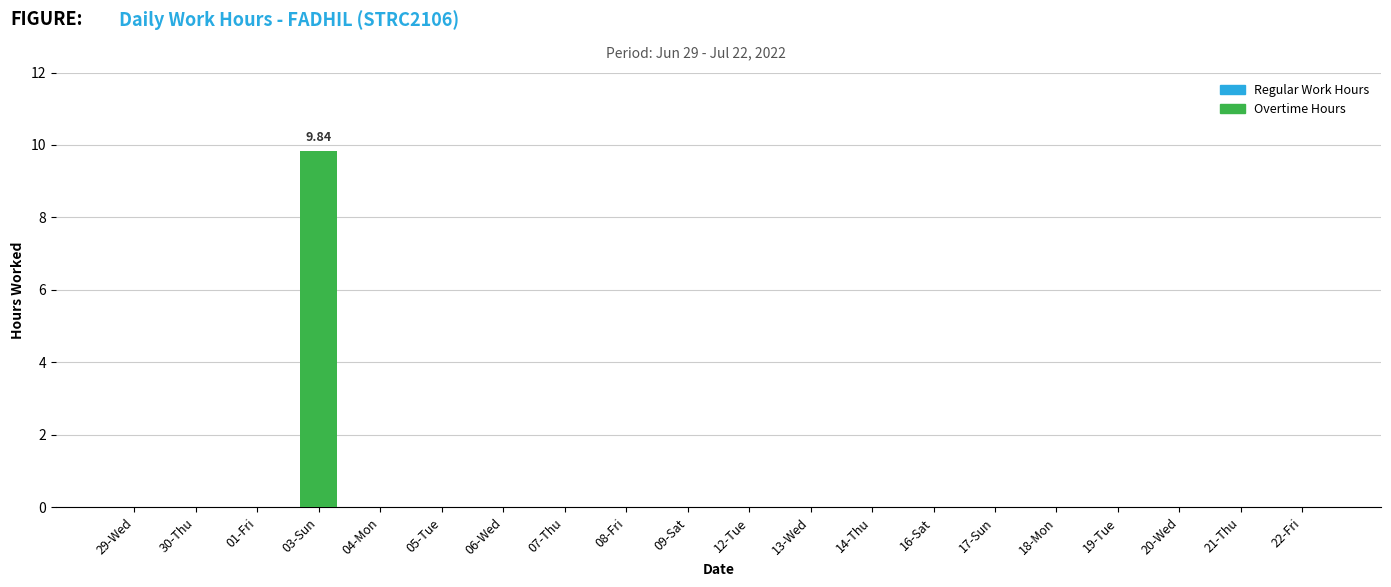

What is the sum of all values?

9.8